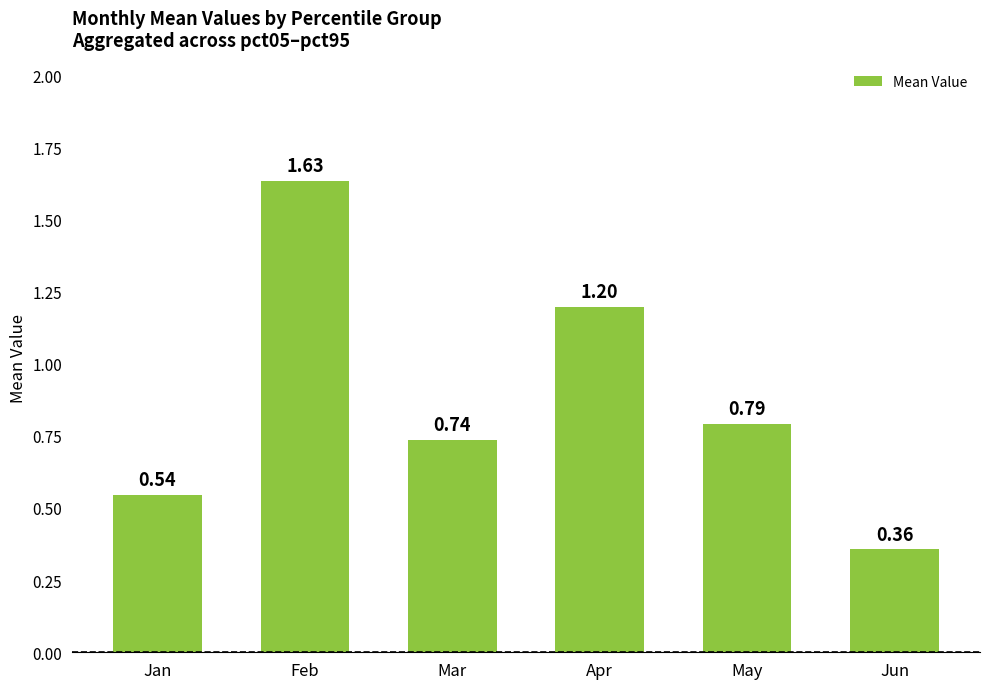

What is the sum of all values?

5.3